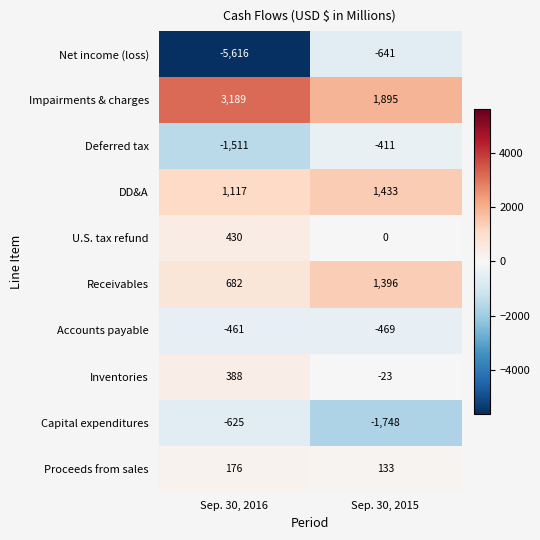

Is it true that Receivables equals 682 at Sep. 30, 2016?

True